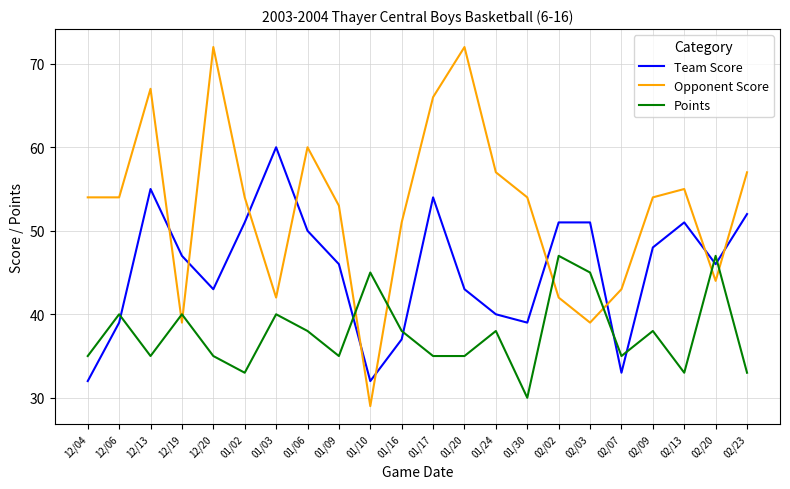

True or false: Opponent Score has more than 2 points higher than both neighbors.

True